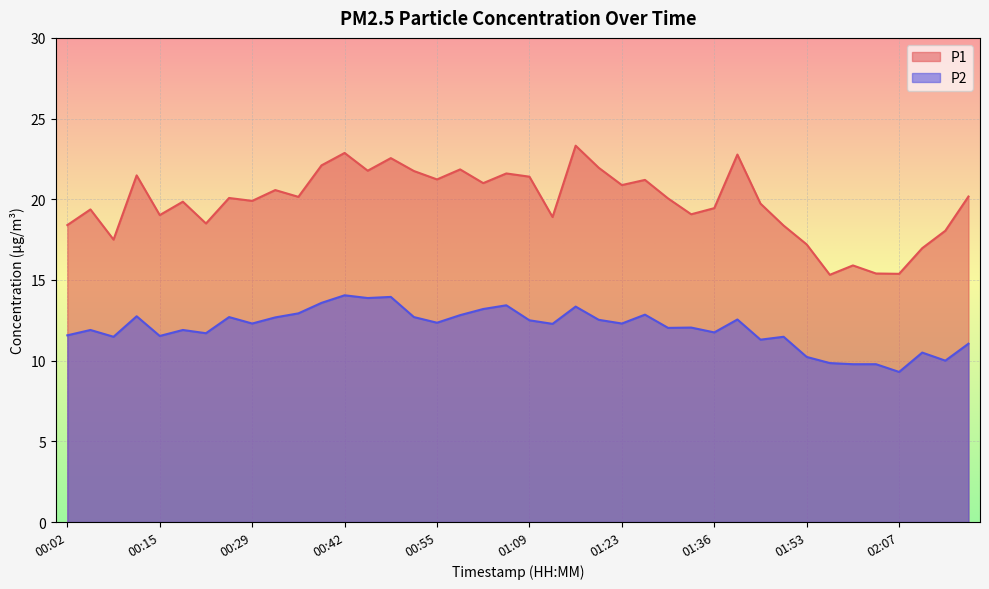

True or false: P1 and P2 cross at least once.

False